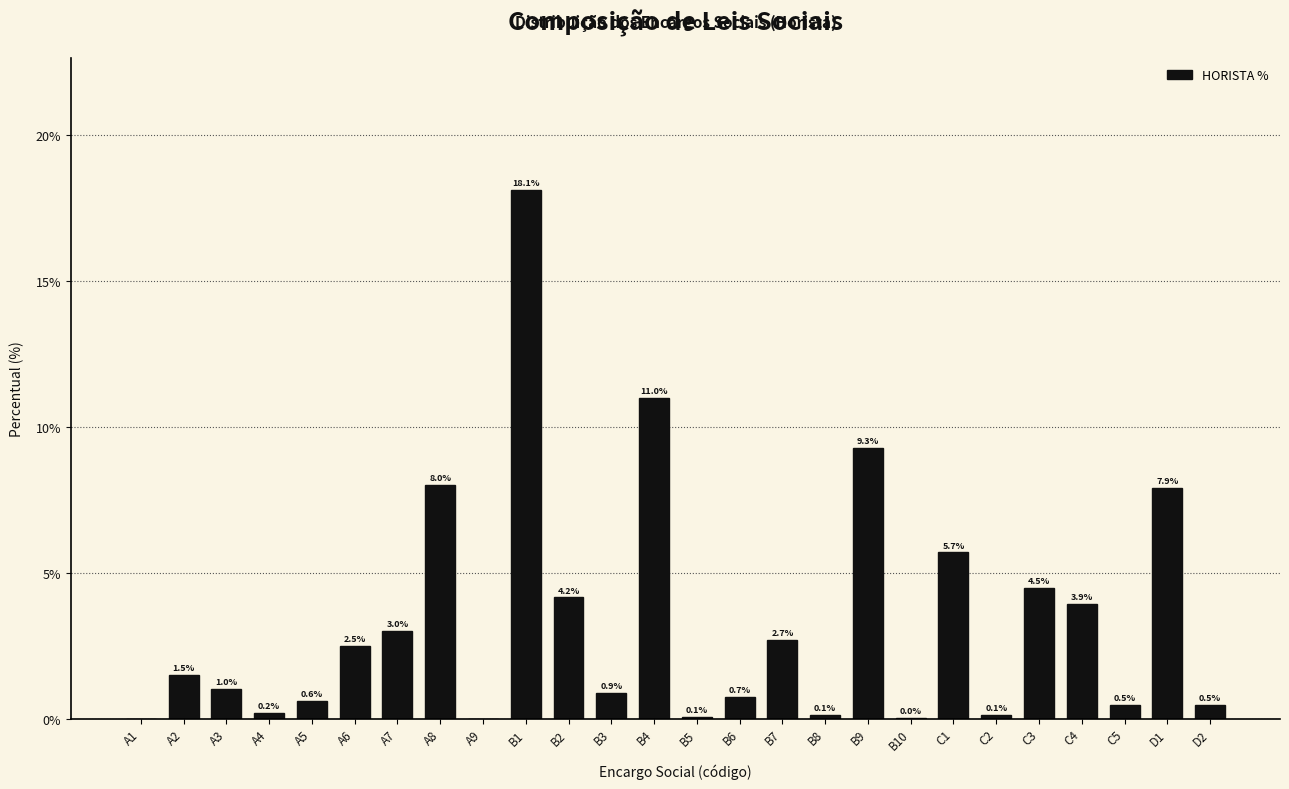

What value does the data have at B2?

4.2